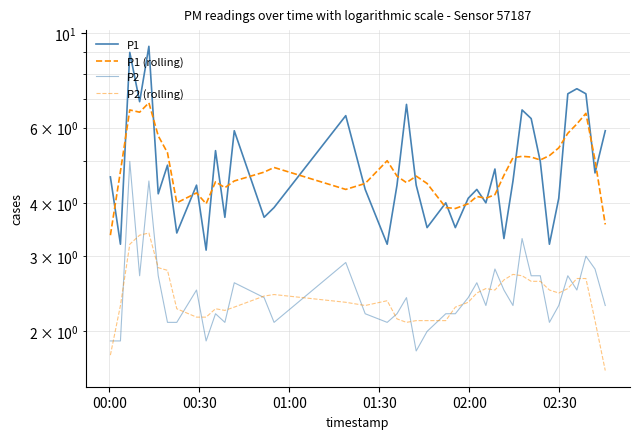

Is the value of P2 (rolling) at 21 greater than the value of P2 at 20?

Yes